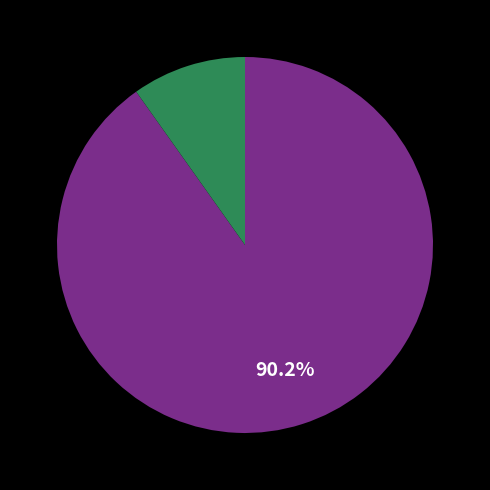

Is there any slice that represents more than half of the pie?

Yes